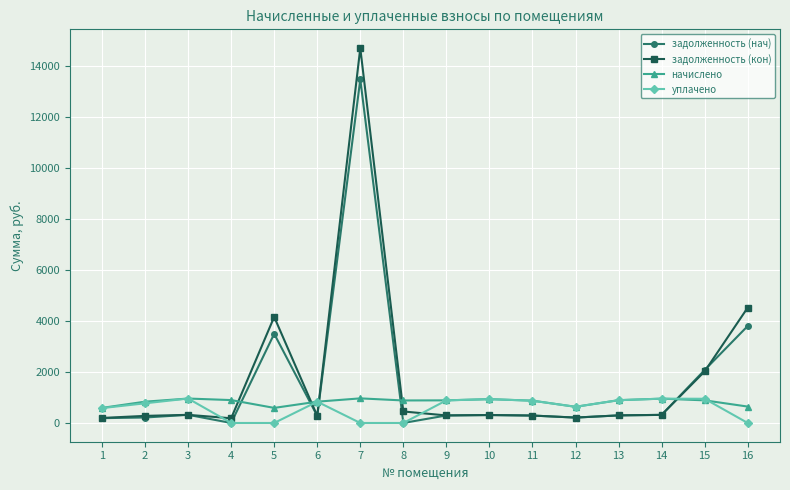

Between 1 and 9, which series saw the biggest shift?

уплачено